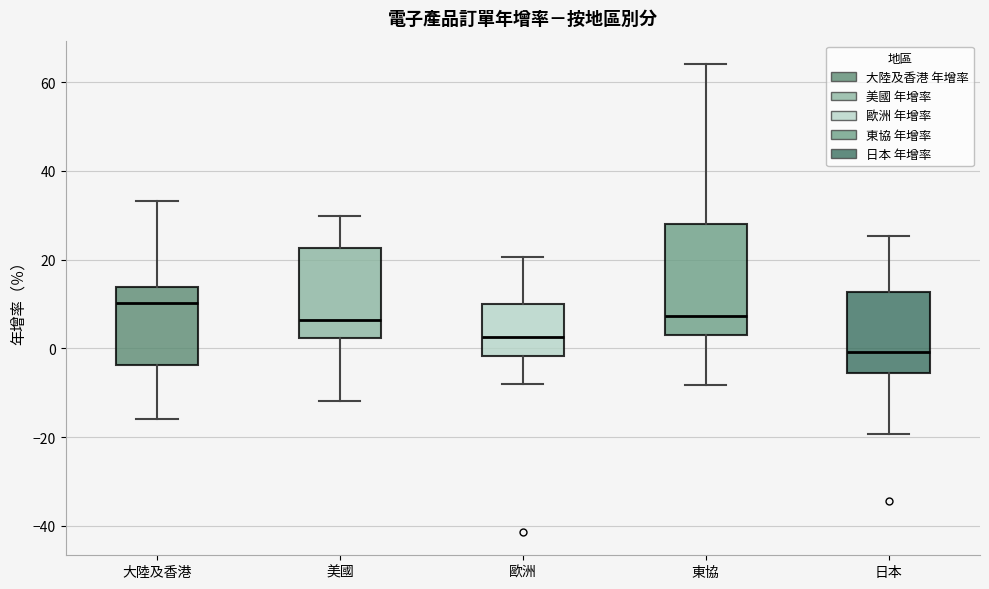

Which box's median line is the highest?

大陸及香港